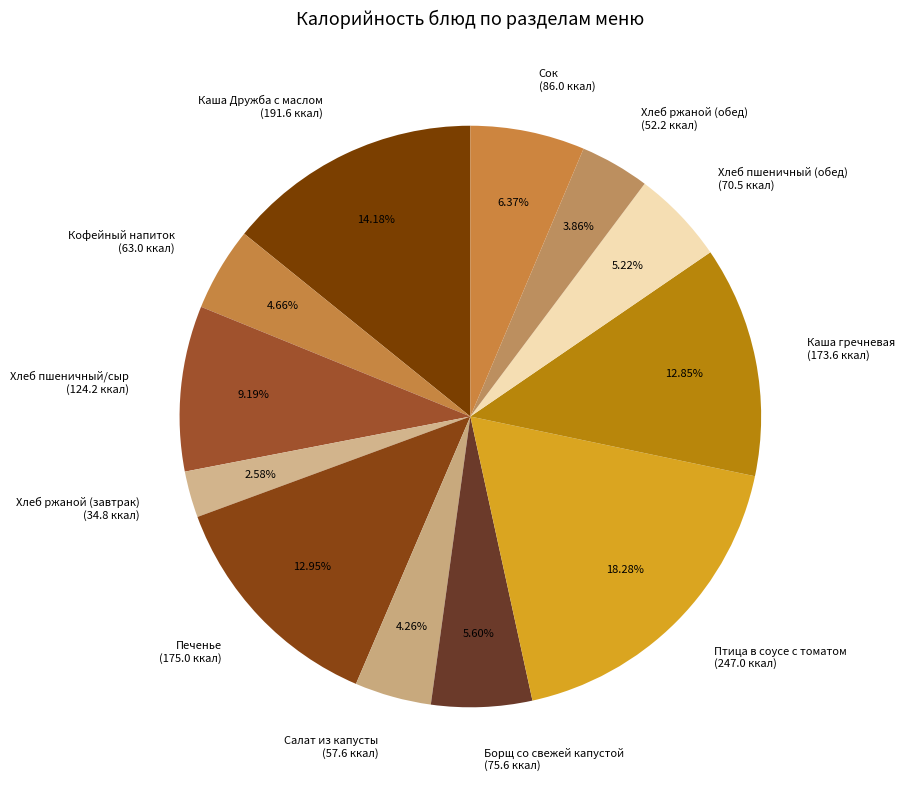

Is it true that Сок is 1% of the pie?

False